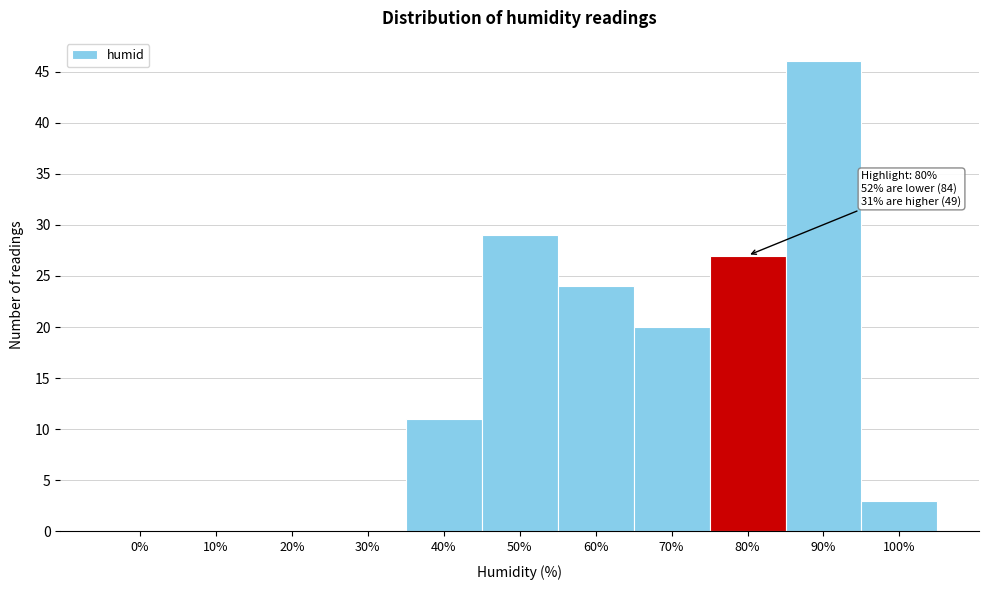

Reading left to right, extract all data points from this chart.

0%=0	10%=0	20%=0	30%=0	40%=11	50%=29	60%=24	70%=20	80%=27	90%=46	100%=3